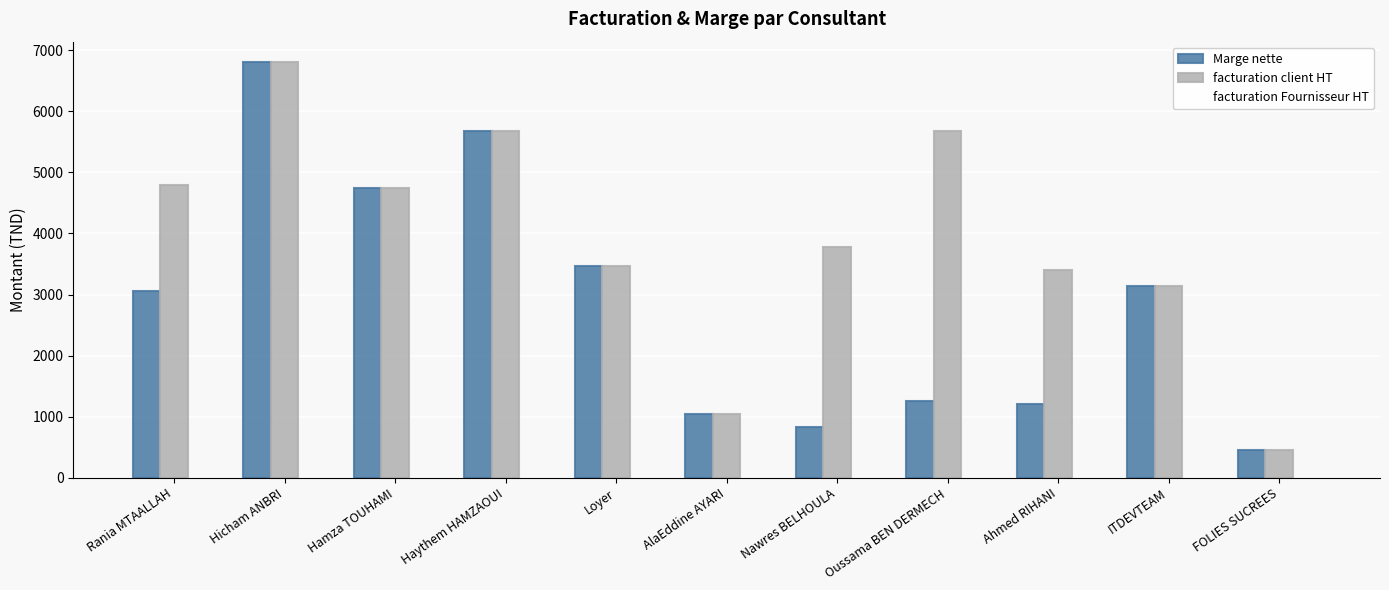

Rank the series by their average value, from highest to lowest.

facturation client HT, Marge nette